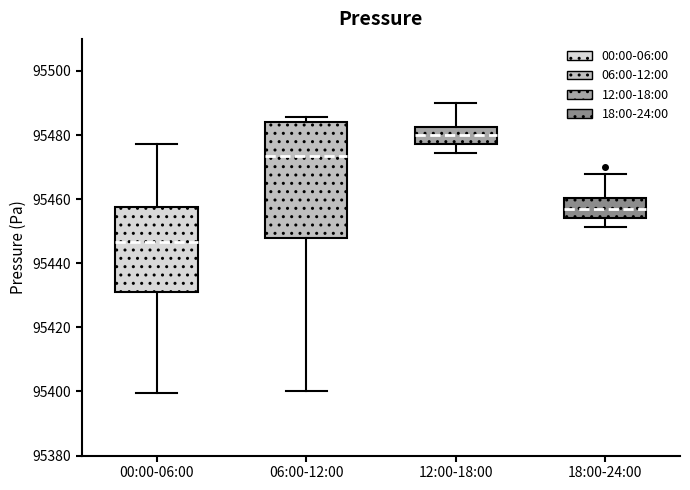

Reading left to right, transcribe this box plot: for each box, give where its median line is, the range the box spans, and where its two whiskers end, as read against the y-axis. The values are not printed on the chart, so give them approximately, as read against the axis.

00:00-06:00: median 95446, box 95432 to 95458, whiskers 95400 to 95478
06:00-12:00: median 95474, box 95448 to 95484, whiskers 95400 to 95486
12:00-18:00: median 95480, box 95478 to 95482, whiskers 95474 to 95490
18:00-24:00: median 95458, box 95454 to 95460, whiskers 95452 to 95468